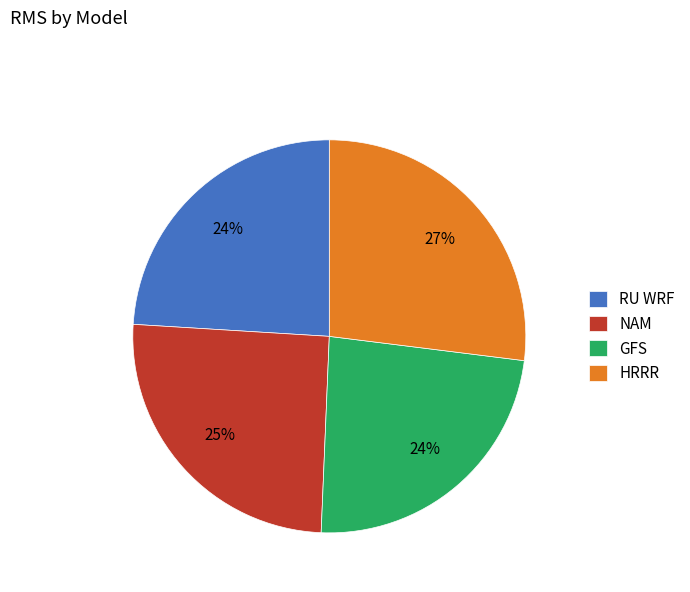

The RU WRF slice represents 11% of the pie. True or false?

False